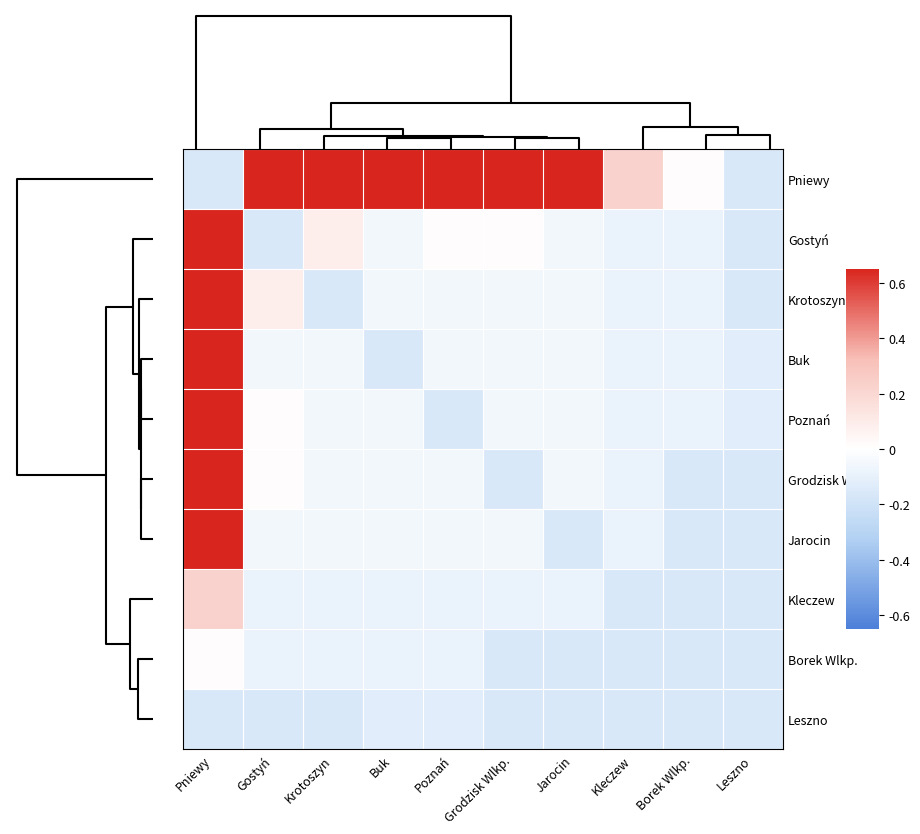

Reading right to left, transcribe all the data shown in this chart.

Pniewy: Leszno=-0.2	Borek Wlkp.=0.0	Kleczew=0.2	Jarocin=0.6	Grodzisk Wlkp.=0.6	Poznań=0.6	Buk=0.6	Krotoszyn=0.6	Gostyń=0.6	Pniewy=-0.2
Gostyń: Leszno=-0.2	Borek Wlkp.=-0.1	Kleczew=-0.1	Jarocin=-0.1	Grodzisk Wlkp.=0.0	Poznań=0.0	Buk=-0.1	Krotoszyn=0.1	Gostyń=-0.2	Pniewy=0.6
Krotoszyn: Leszno=-0.2	Borek Wlkp.=-0.1	Kleczew=-0.1	Jarocin=-0.1	Grodzisk Wlkp.=-0.1	Poznań=-0.1	Buk=-0.1	Krotoszyn=-0.2	Gostyń=0.1	Pniewy=0.6
Buk: Leszno=-0.1	Borek Wlkp.=-0.1	Kleczew=-0.1	Jarocin=-0.1	Grodzisk Wlkp.=-0.1	Poznań=-0.1	Buk=-0.2	Krotoszyn=-0.1	Gostyń=-0.1	Pniewy=0.6
Poznań: Leszno=-0.1	Borek Wlkp.=-0.1	Kleczew=-0.1	Jarocin=-0.1	Grodzisk Wlkp.=-0.1	Poznań=-0.2	Buk=-0.1	Krotoszyn=-0.1	Gostyń=0.0	Pniewy=0.6
Grodzisk Wlkp.: Leszno=-0.2	Borek Wlkp.=-0.2	Kleczew=-0.1	Jarocin=-0.1	Grodzisk Wlkp.=-0.2	Poznań=-0.1	Buk=-0.1	Krotoszyn=-0.1	Gostyń=0.0	Pniewy=0.6
Jarocin: Leszno=-0.2	Borek Wlkp.=-0.2	Kleczew=-0.1	Jarocin=-0.2	Grodzisk Wlkp.=-0.1	Poznań=-0.1	Buk=-0.1	Krotoszyn=-0.1	Gostyń=-0.1	Pniewy=0.6
Kleczew: Leszno=-0.2	Borek Wlkp.=-0.2	Kleczew=-0.2	Jarocin=-0.1	Grodzisk Wlkp.=-0.1	Poznań=-0.1	Buk=-0.1	Krotoszyn=-0.1	Gostyń=-0.1	Pniewy=0.2
Borek Wlkp.: Leszno=-0.2	Borek Wlkp.=-0.2	Kleczew=-0.2	Jarocin=-0.2	Grodzisk Wlkp.=-0.2	Poznań=-0.1	Buk=-0.1	Krotoszyn=-0.1	Gostyń=-0.1	Pniewy=0.0
Leszno: Leszno=-0.2	Borek Wlkp.=-0.2	Kleczew=-0.2	Jarocin=-0.2	Grodzisk Wlkp.=-0.2	Poznań=-0.1	Buk=-0.1	Krotoszyn=-0.2	Gostyń=-0.2	Pniewy=-0.2